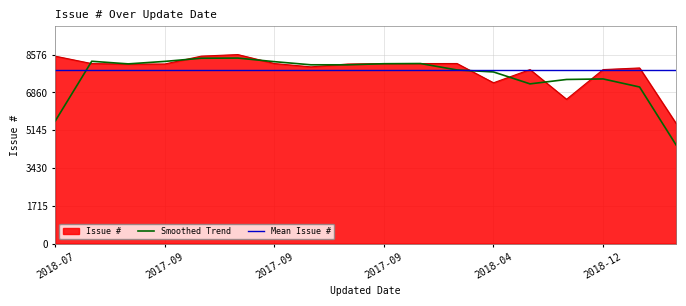

What value does the data have at 2017-09-01, to the nearest 10?

8170